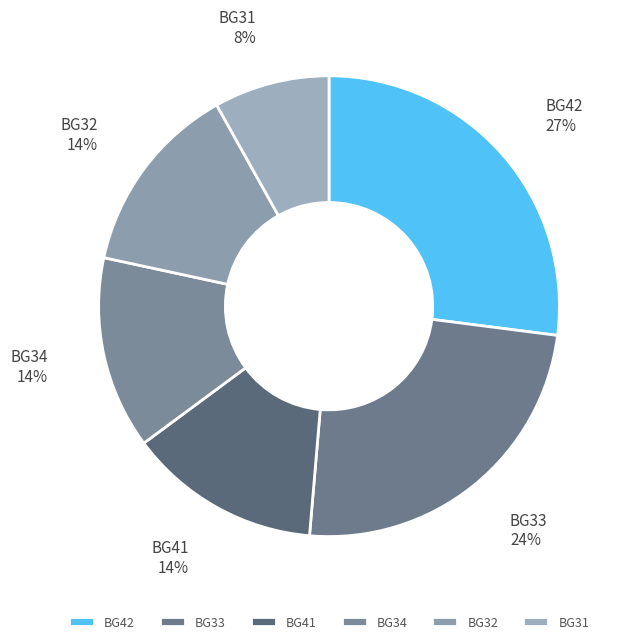

How many segments does this pie chart have?

6